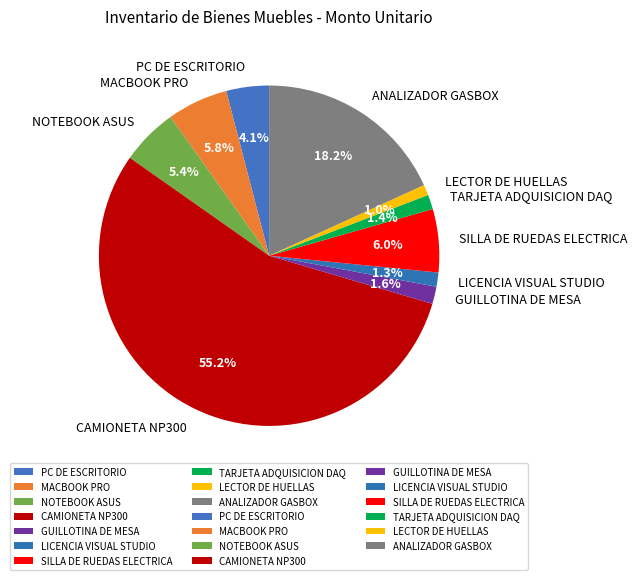

To the nearest percent, what is the difference between the largest and smallest slice percentages?

54%